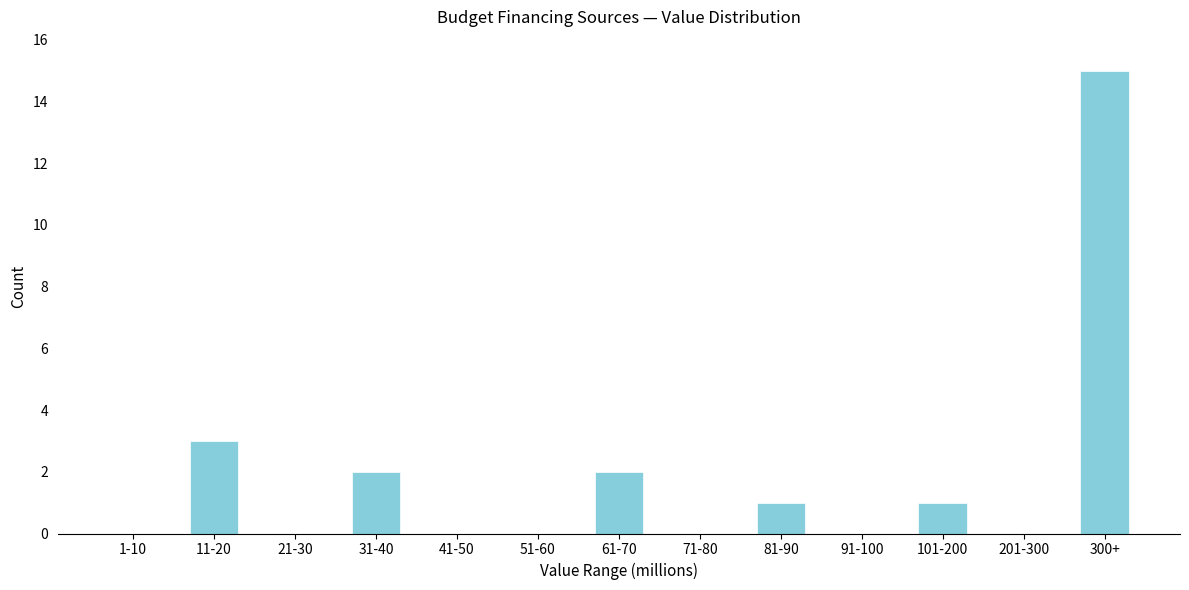

Reading left to right, list all the values displayed in this chart.

1-10=0	11-20=3	21-30=0	31-40=2	41-50=0	51-60=0	61-70=2	71-80=0	81-90=1	91-100=0	101-200=1	201-300=0	300+=15